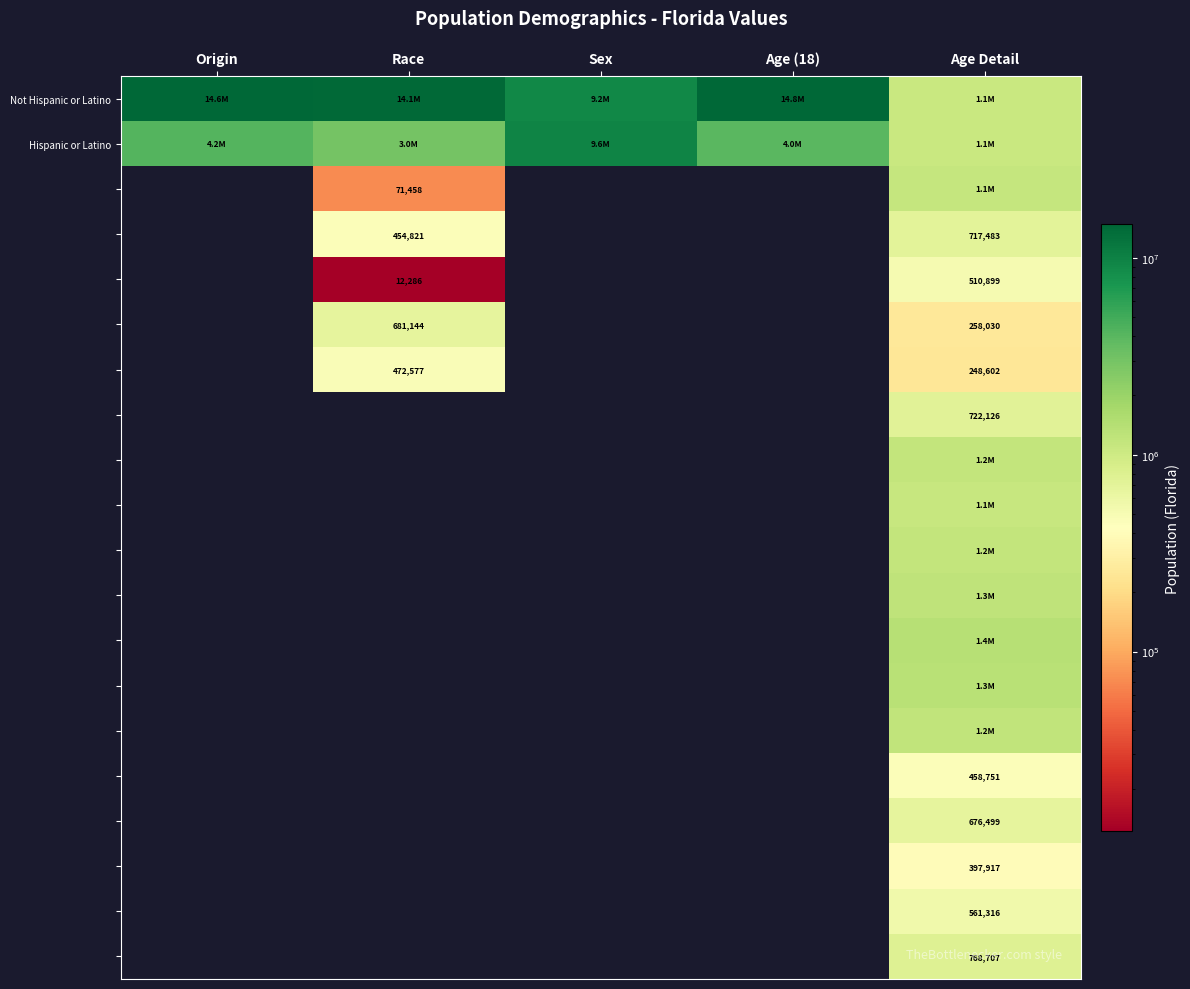

What is the sum of all Not Hispanic or Latino values?

53748746.0